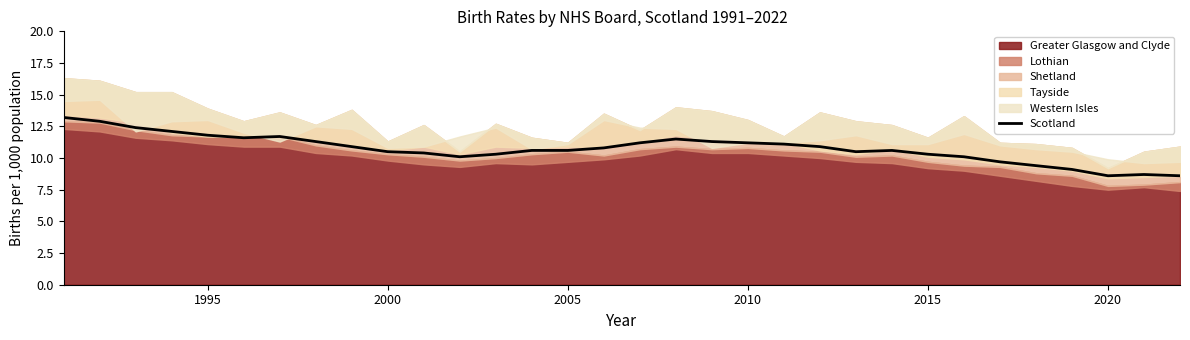

What is the value of the 32nd point from the left?

8.6